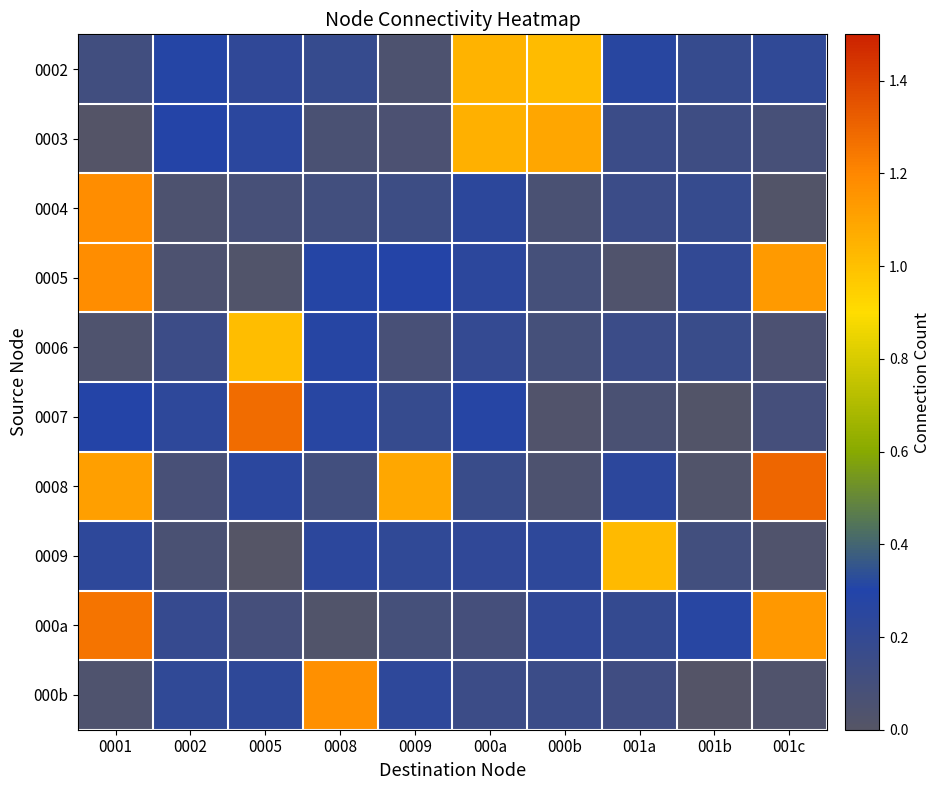

Which series has the widest spread of values?

0008